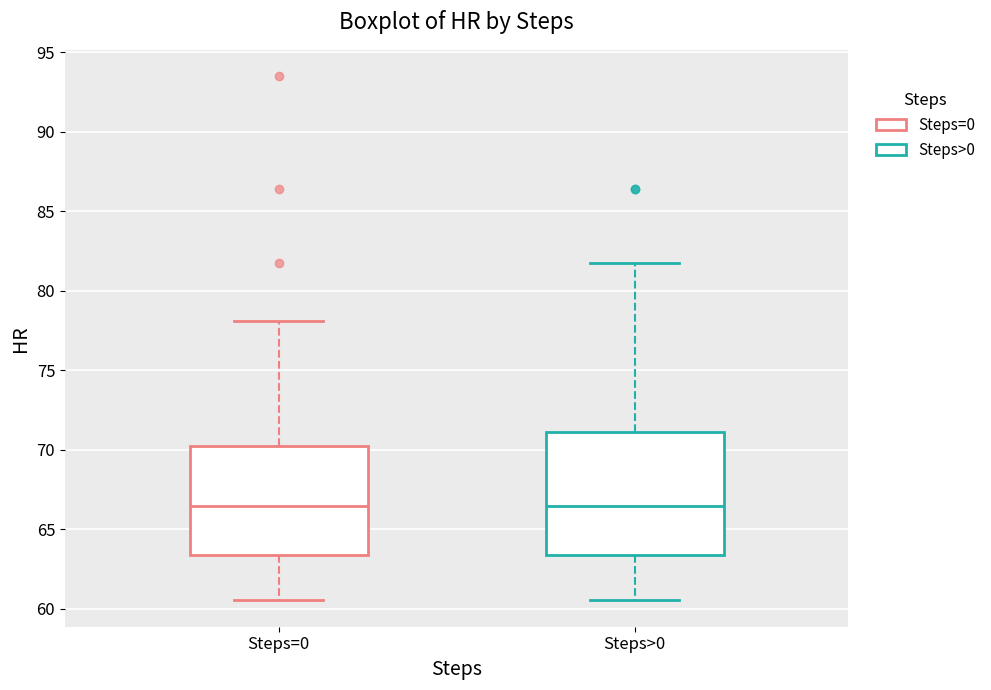

Where is the lower edge of the box for Steps>0 on the y-axis? The values are not printed on the chart, so give them approximately, as read against the axis.

63.5